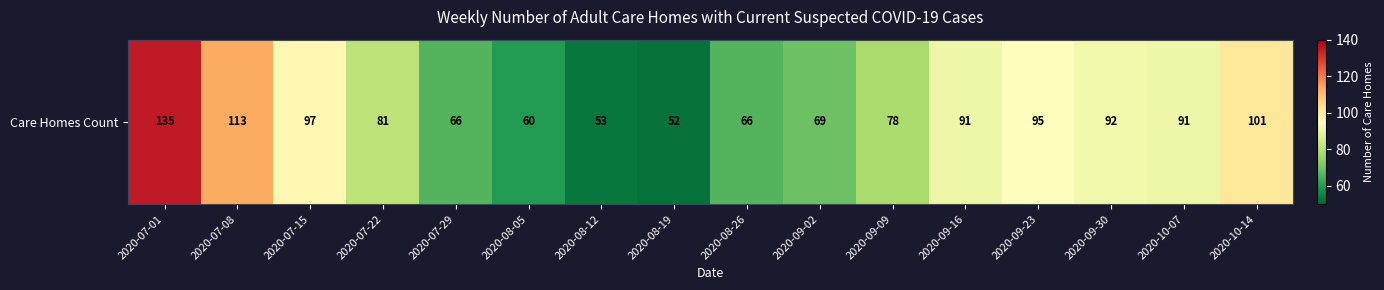

What is the greatest value displayed?

135